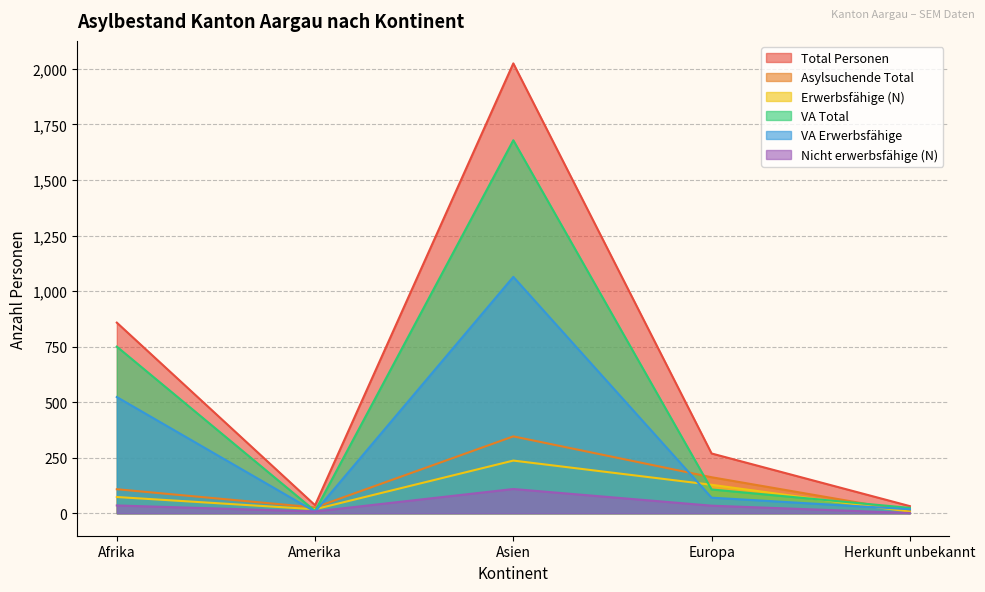

How many categories are shown in the chart?

5